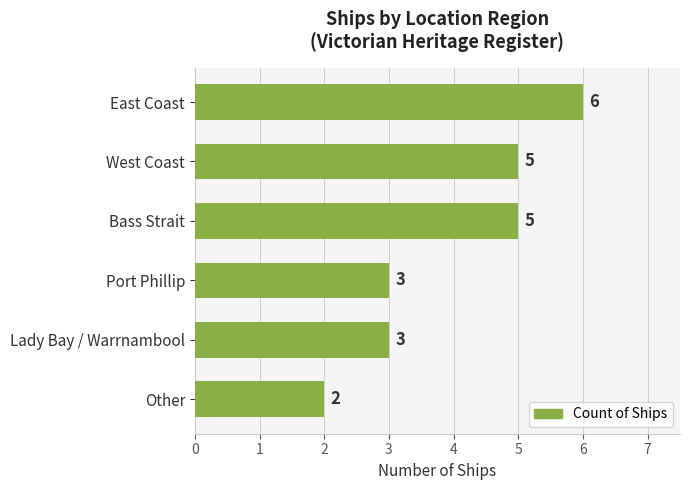

What is the maximum value shown in the chart?

6